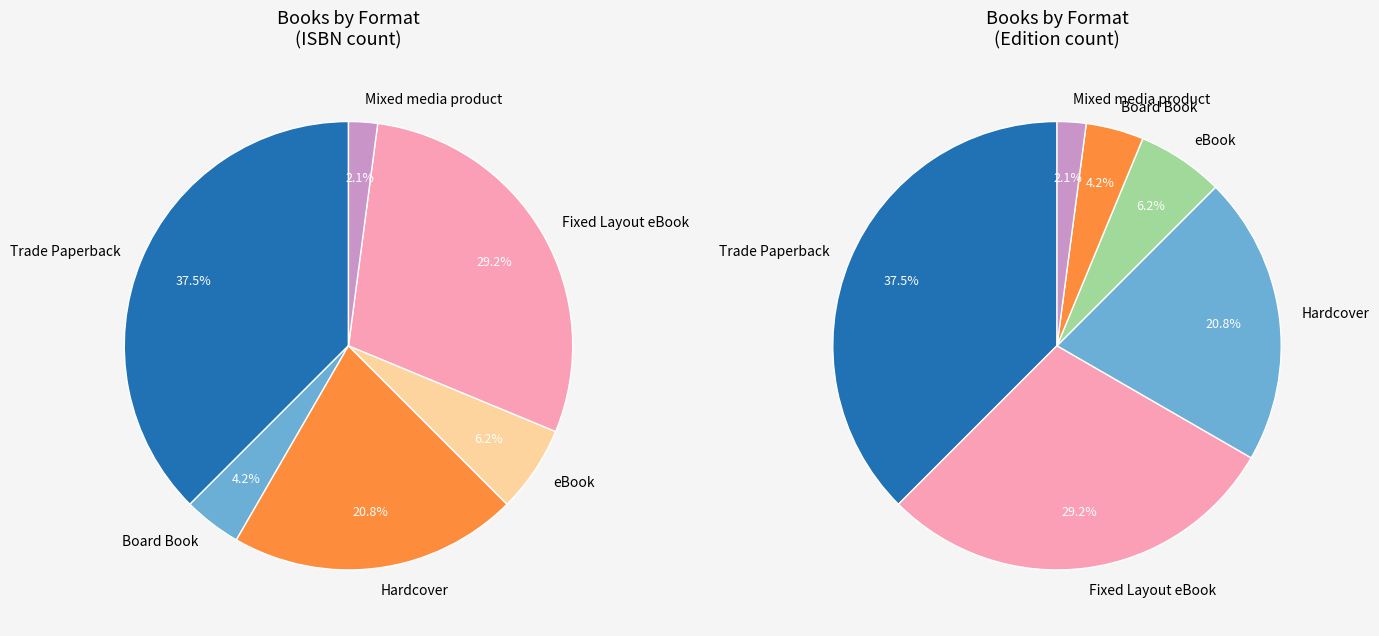

How many segments does this pie chart have?

6